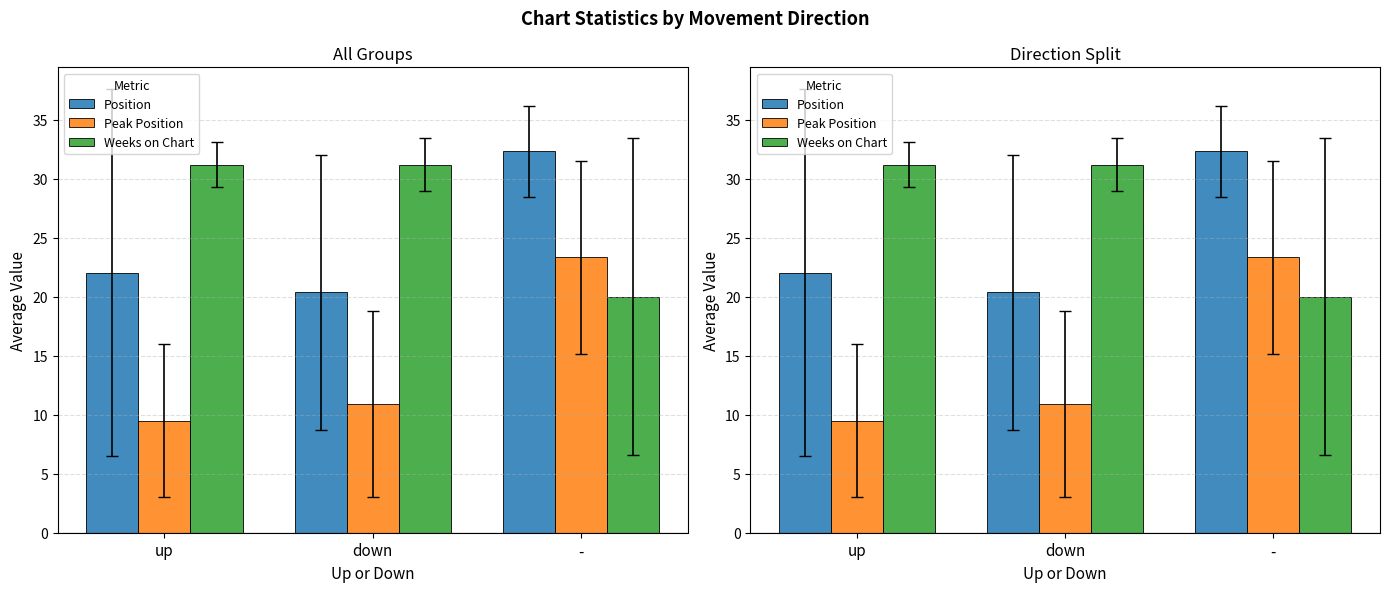

What is the maximum value for Weeks on Chart?

31.2